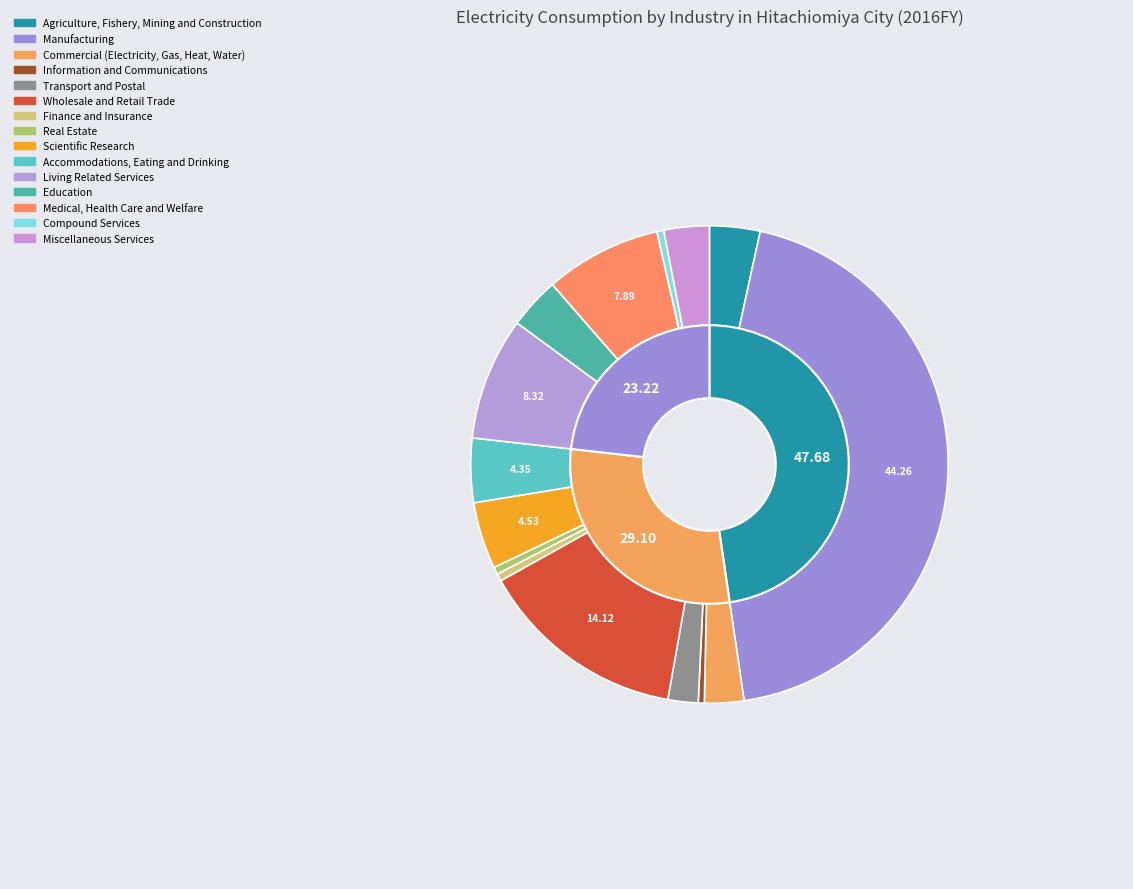

Between Transport and Postal and Real Estate, which is larger?

Transport and Postal